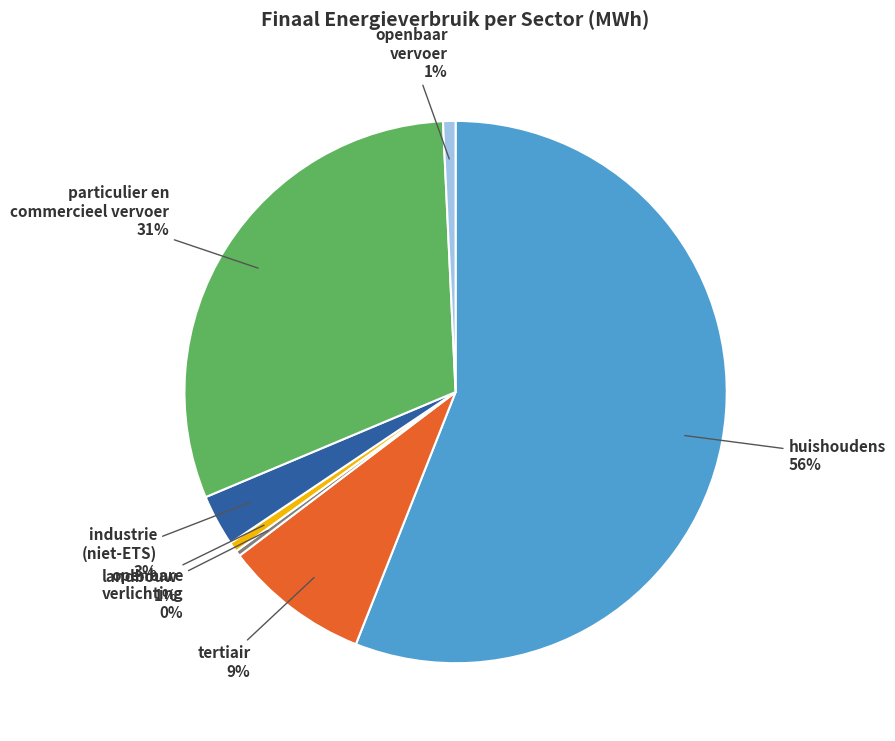

Which has a higher value, particulier en commercieel vervoer or openbare verlichting?

particulier en commercieel vervoer